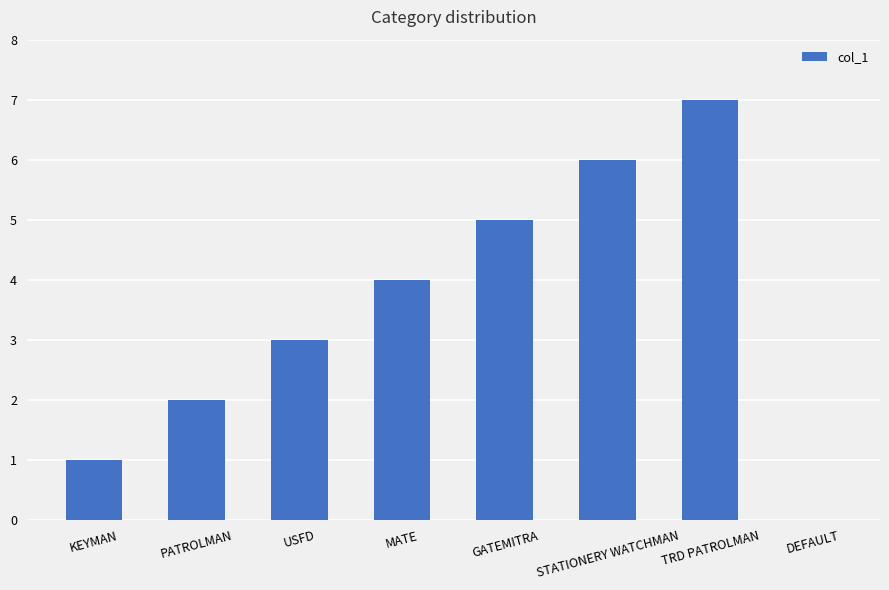

What is the sum of all values?

28